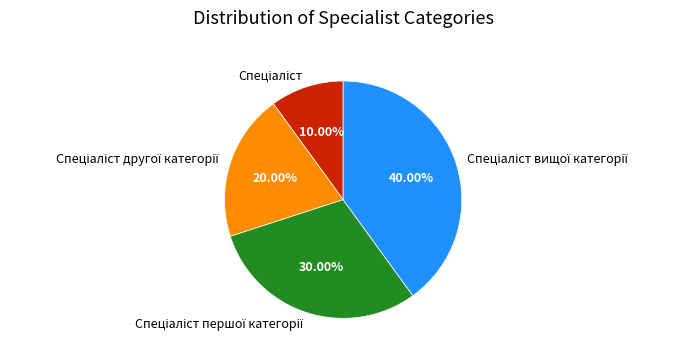

Is there any slice that represents more than half of the pie?

No